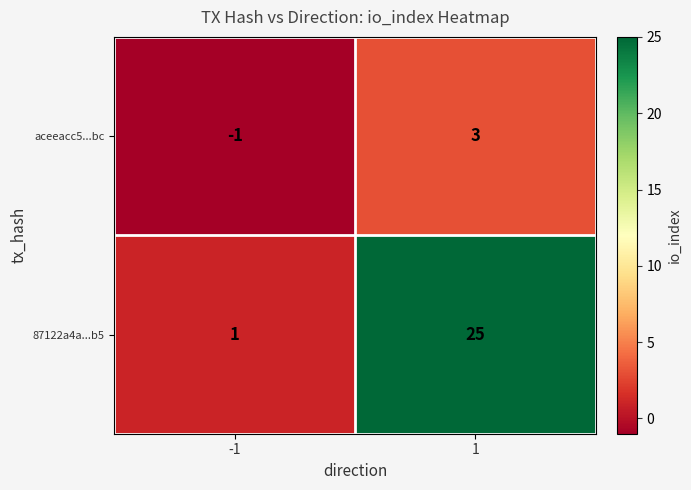

Which series has the largest range (max minus min)?

87122a4a...b5